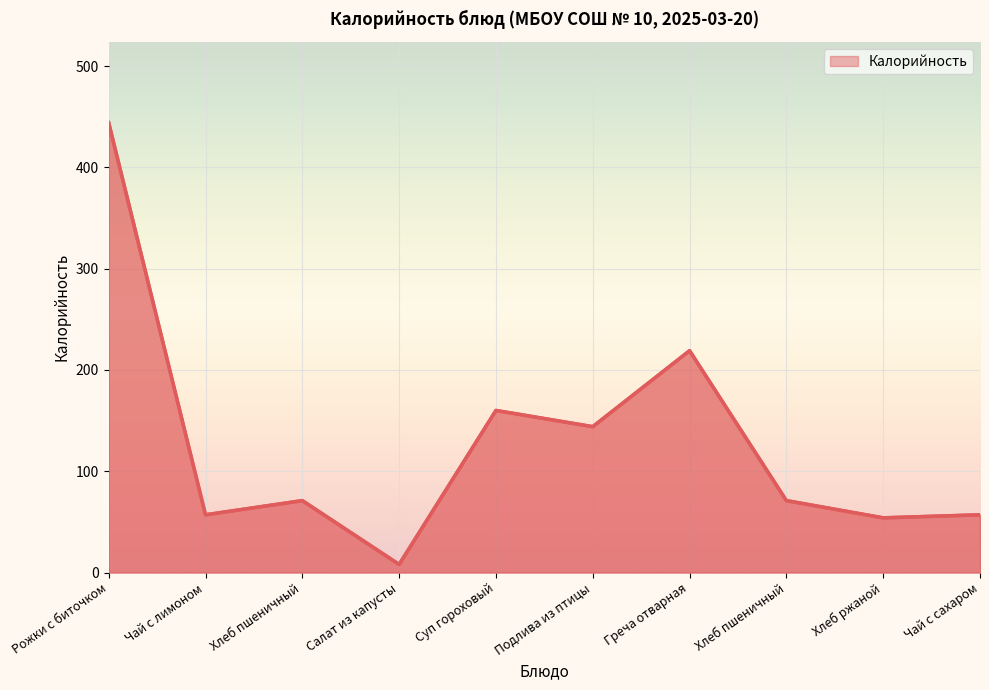

Where does the data first go above 71?

Рожки с биточком